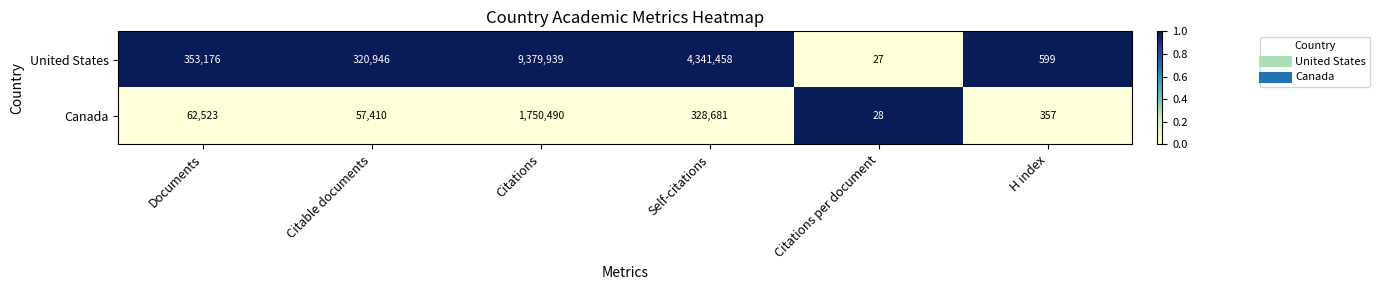

Between Self-citations and H index, which series saw the biggest shift?

United States